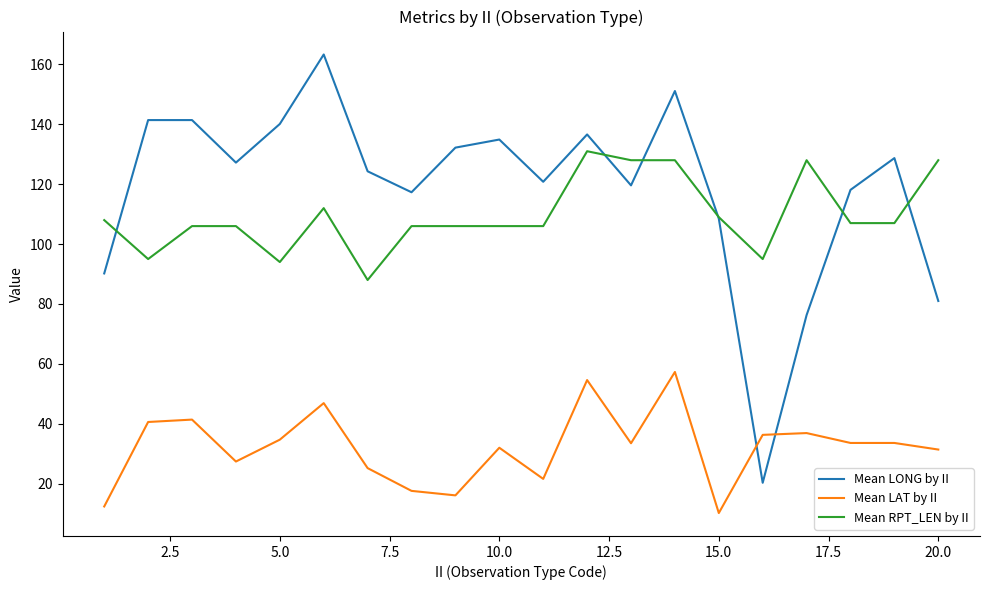

What is the difference between the second highest and second lowest values in the Mean LAT by II series?

42.2